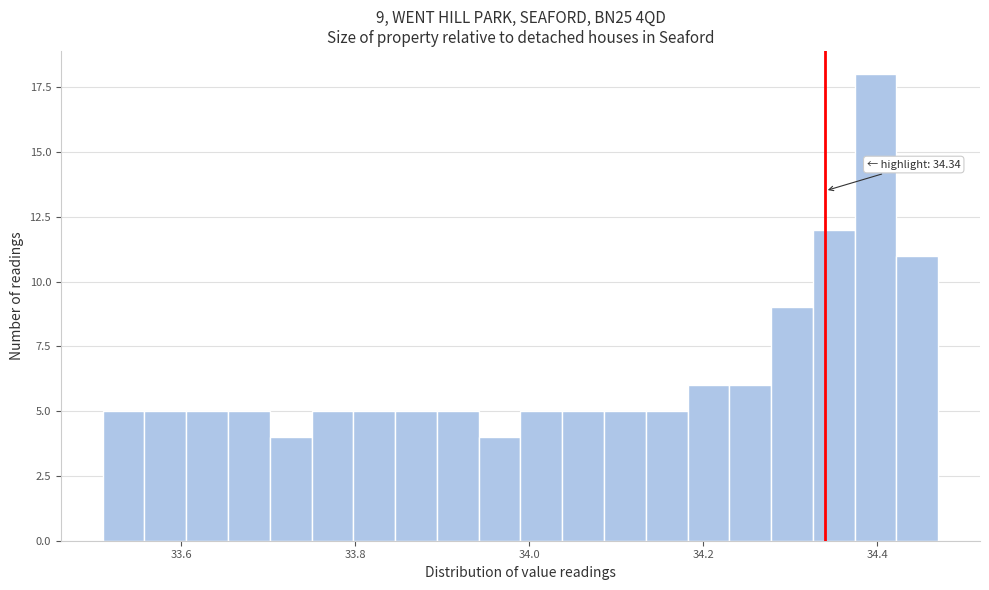

Read against the x-axis, roughly where is the centre of the tallest bar?

34.40